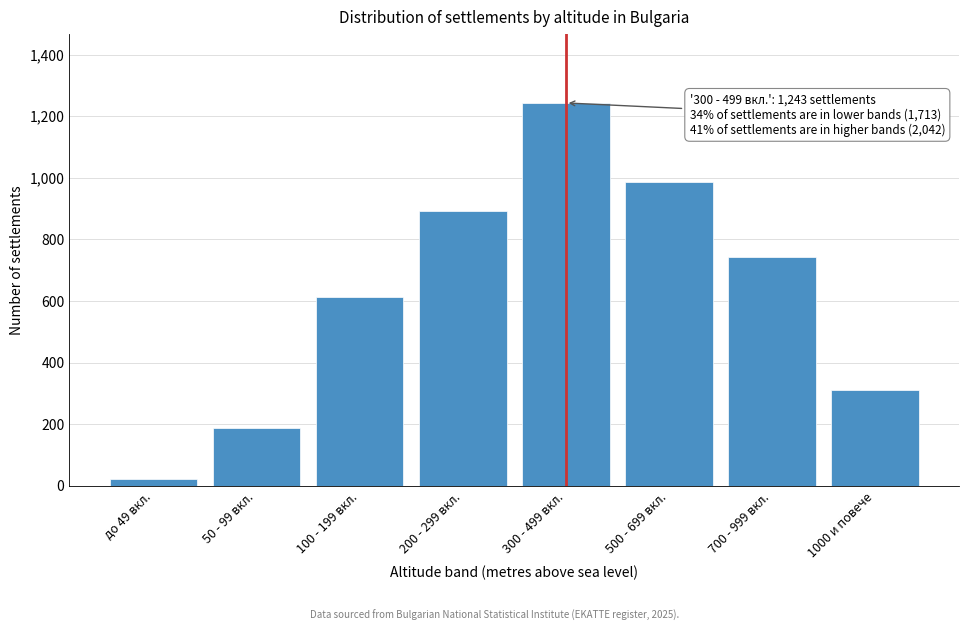

Reading right to left, transcribe all the data shown in this chart.

312	743	987	1243	891	612	187	23